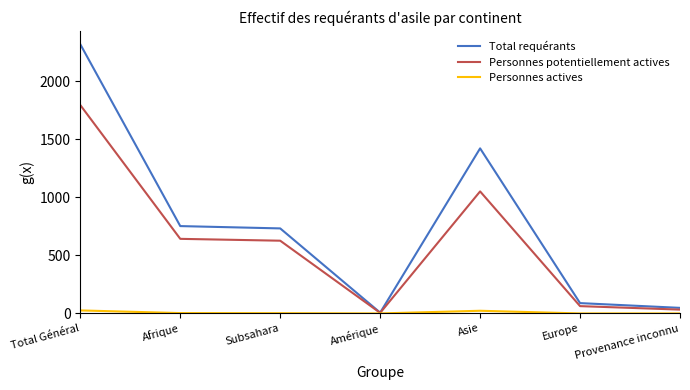

Which label corresponds to the largest value in the chart?

Total Général